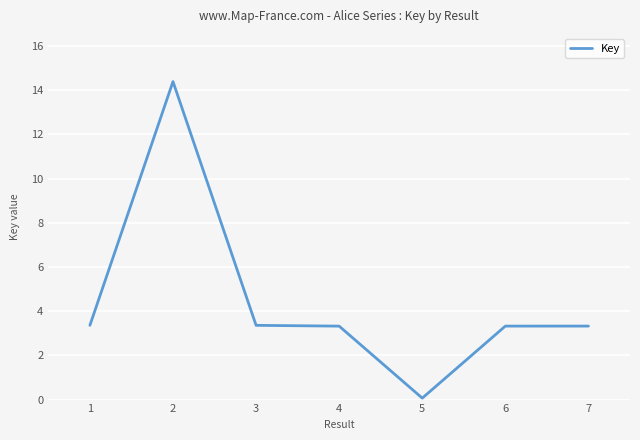

What is the ratio of the value at 1 to the value at 5?

51.0